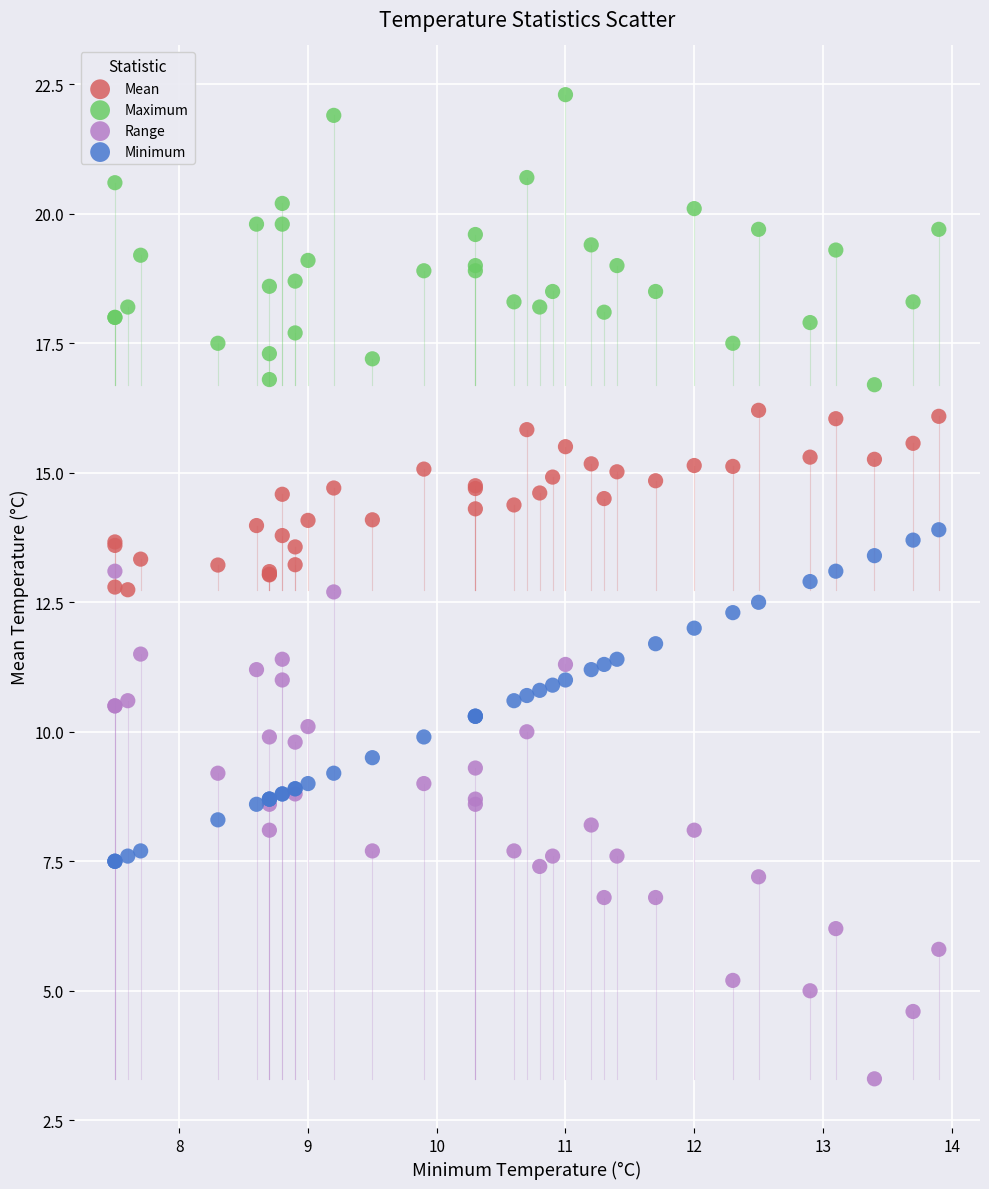

What are all the series names shown in the legend?

Mean, Maximum, Range, Minimum